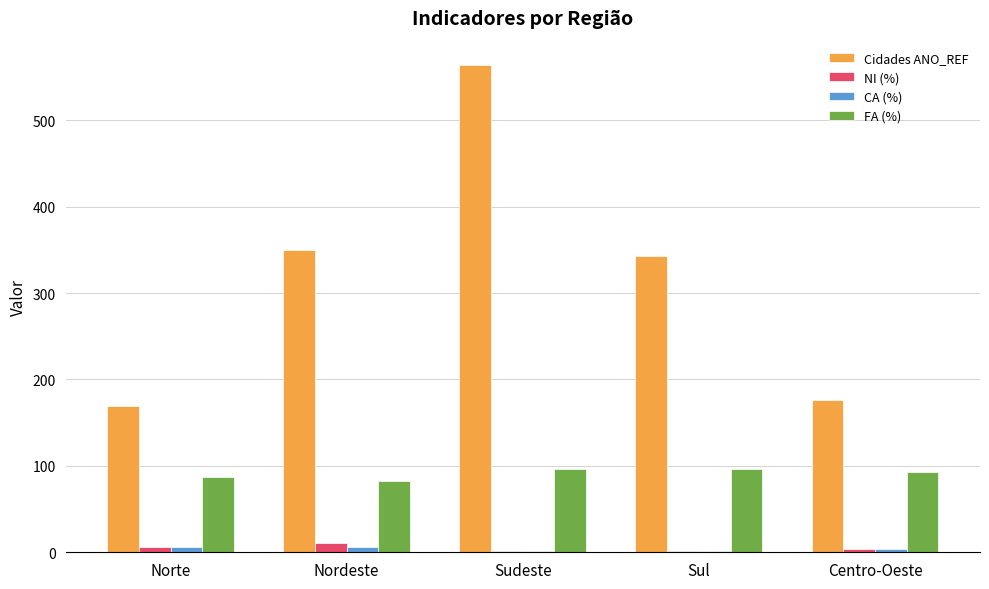

What is the total value across all series at Norte?

269.0